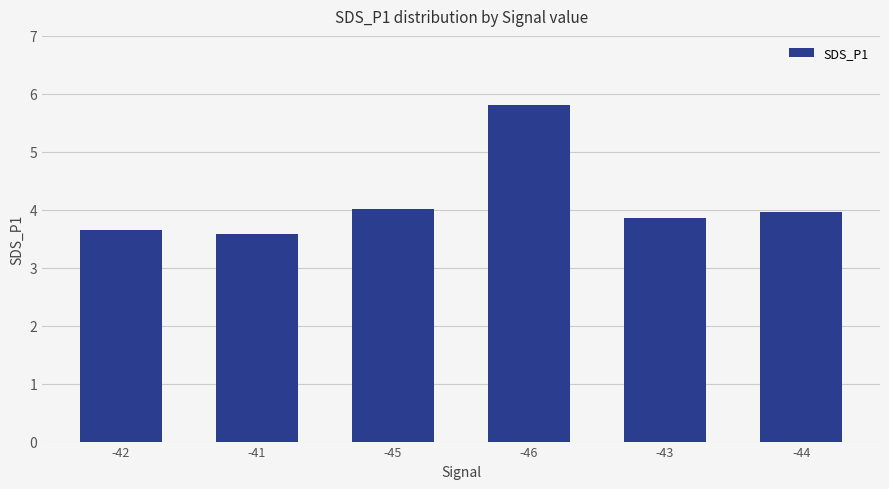

Between -46 and -41, which is larger?

-46